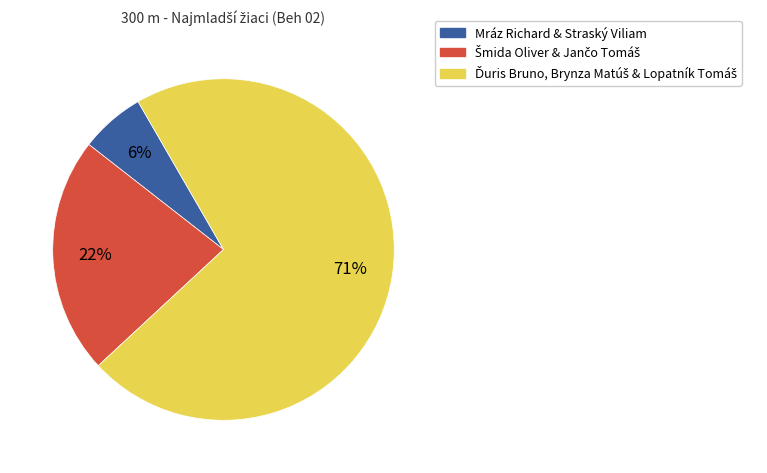

Does Mráz Richard & Straský Viliam account for over 50% of the chart?

No